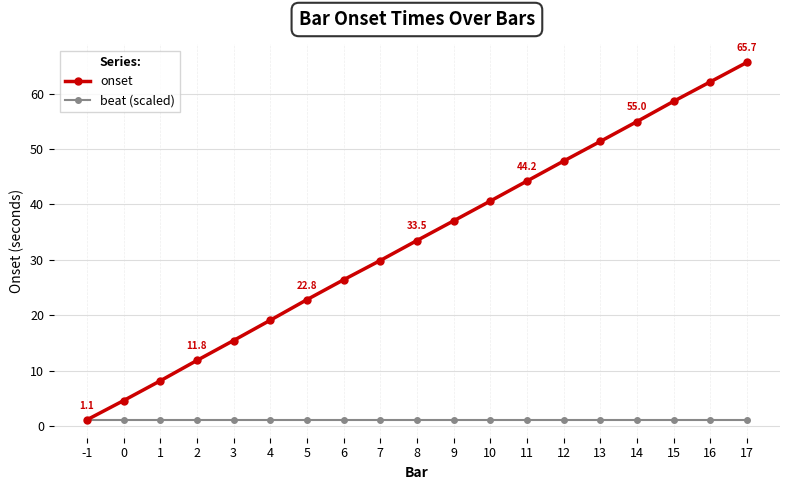

Rank the series by their maximum value, from lowest to highest.

beat (scaled), onset